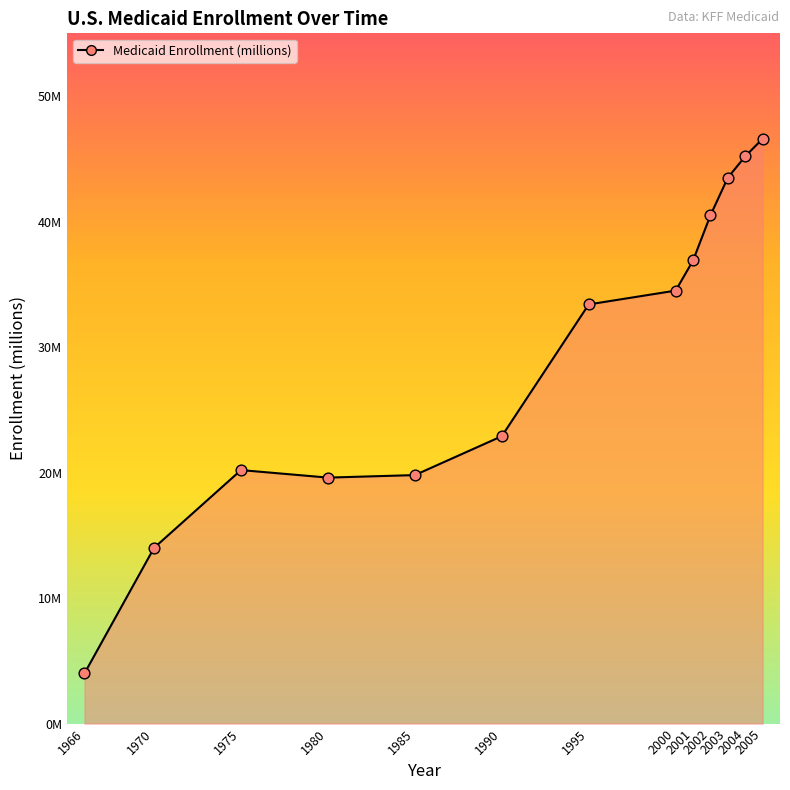

Between 1970 and 1980, which is larger?

1980